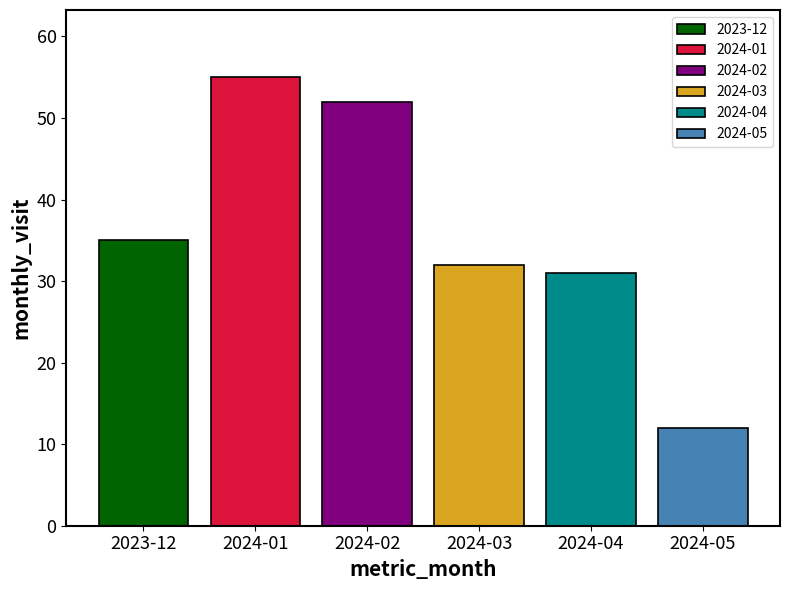

Which series has the widest spread of values?

2023-12